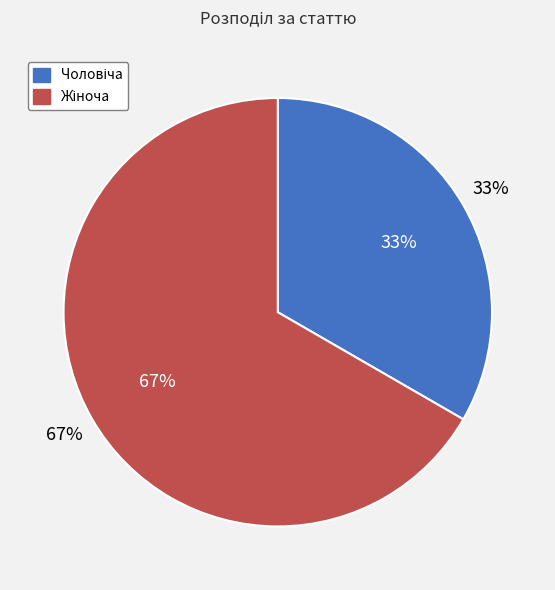

How many slices are in this pie chart?

2